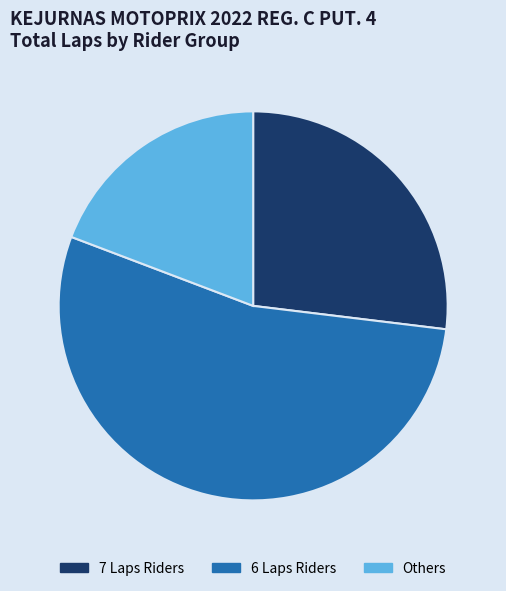

What is the ratio of the value at 7 Laps Riders to the value at Others?

1.4